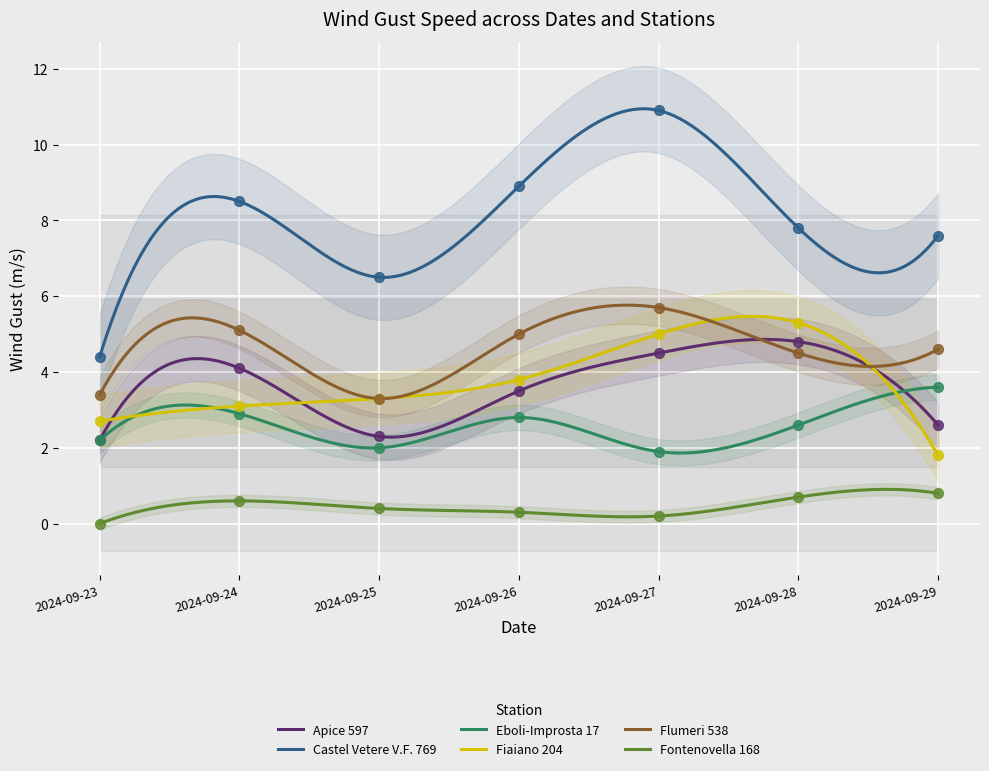

What are all the series names shown in the legend?

Apice 597, Castel Vetere V.F. 769, Eboli-Improsta 17, Fiaiano 204, Flumeri 538, Fontenovella 168